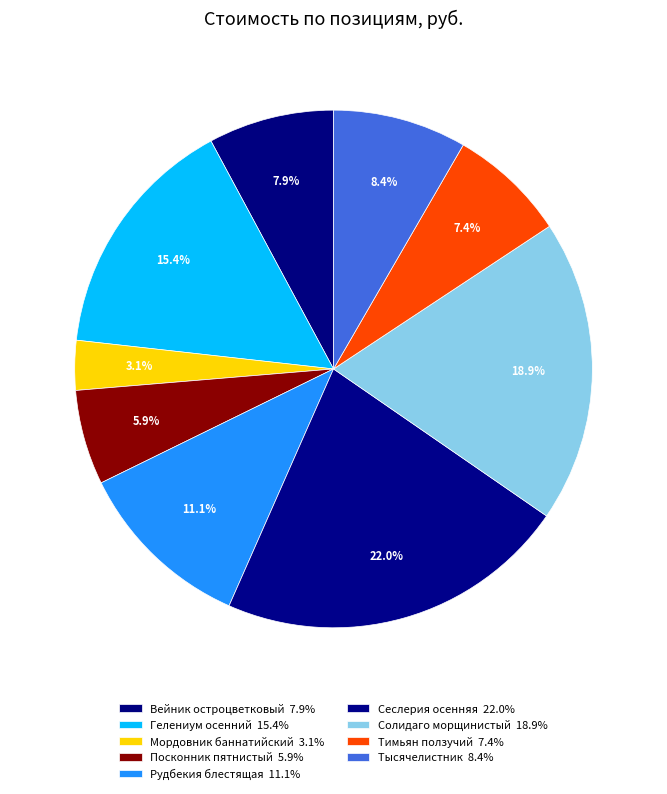

How many slices are in this pie chart?

9